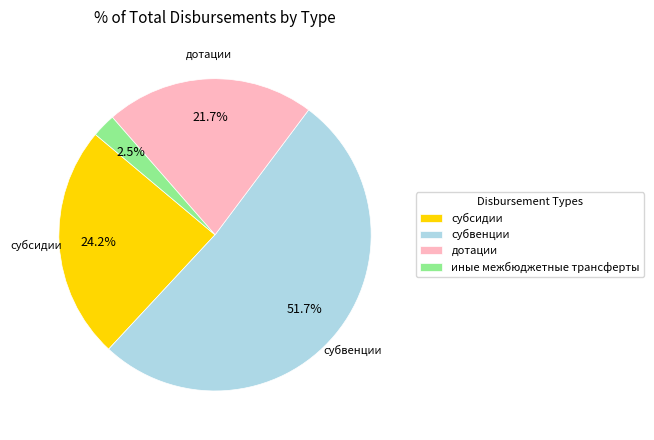

Is there a majority slice in this chart?

Yes